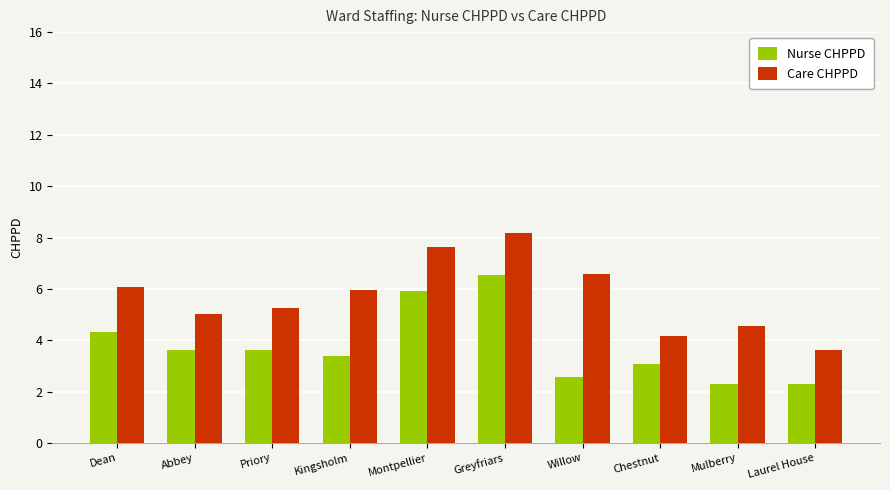

What is the sum of all Care CHPPD values?

57.0